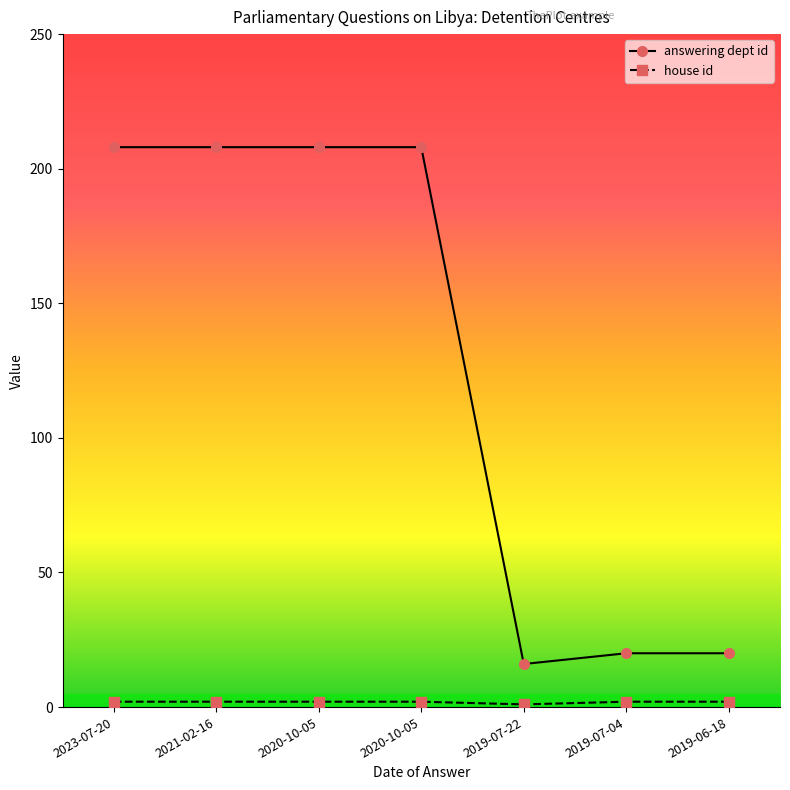

What value does the answering dept id series have at 2020-10-05, to the nearest 10?

210